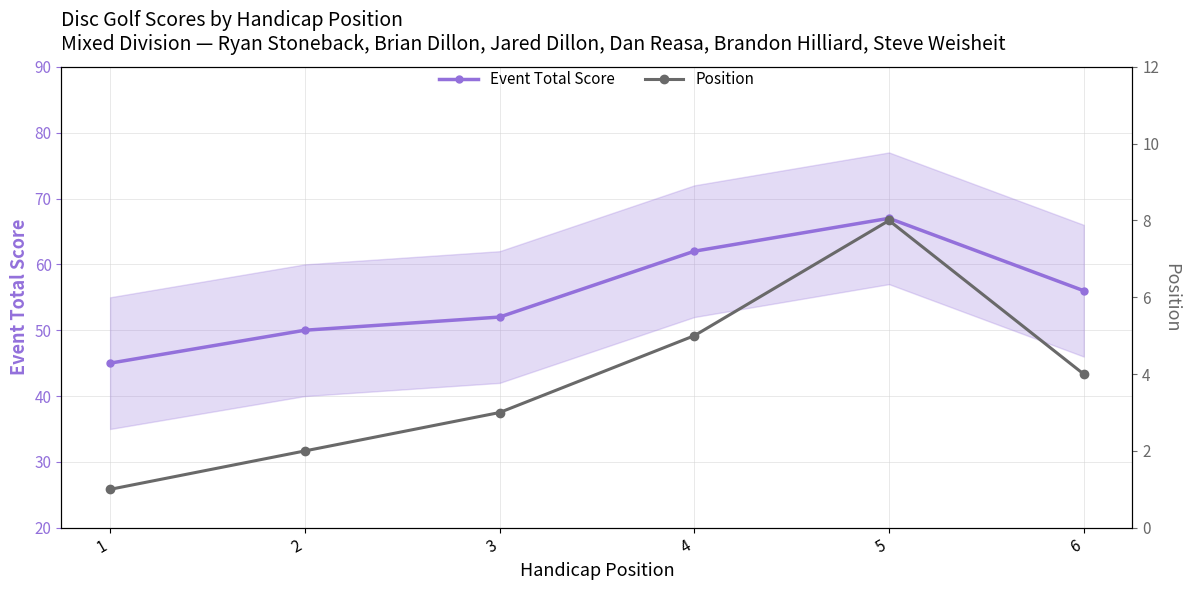

Where does the Position series first go above 4?

4